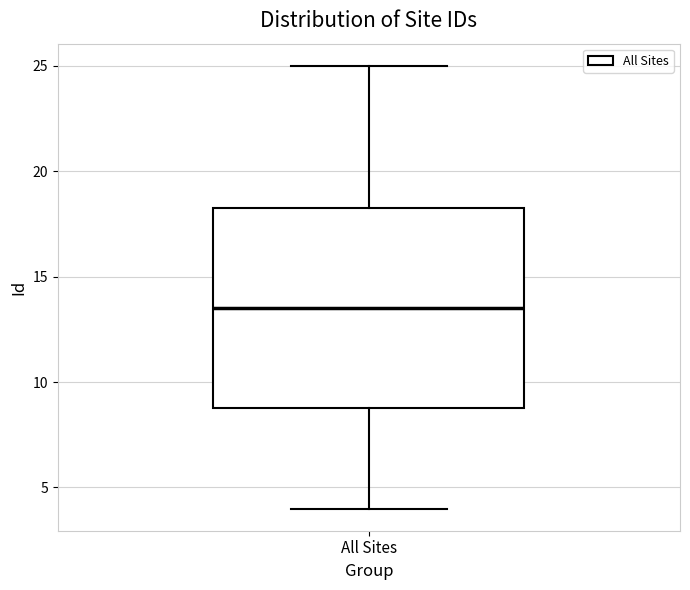

Transcribe this box plot: give where the median line is, the range the box spans, and where the two whiskers end, as read against the y-axis. The values are not printed on the chart, so give them approximately, as read against the axis.

median 13.5, box 9.0 to 18.5, whiskers 4.0 to 25.0